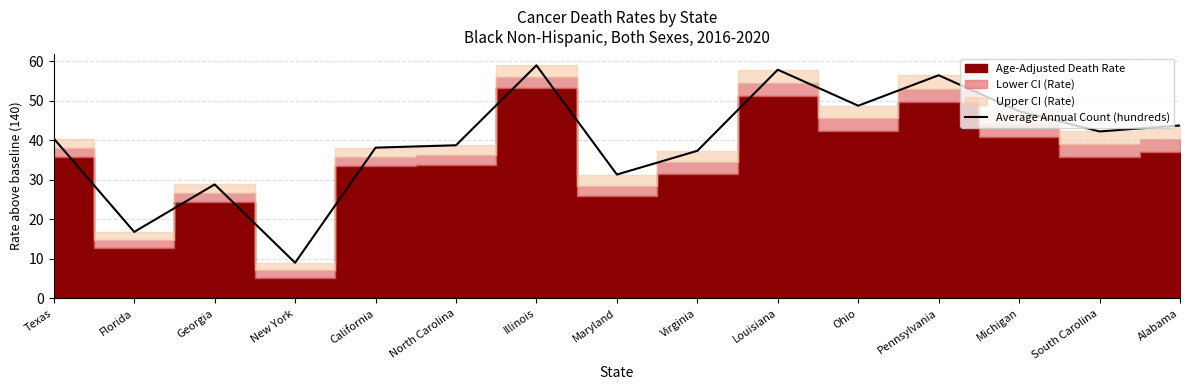

Reading right to left, list all the values displayed in this chart.

43.7	42.2	47.3	56.4	48.7	57.8	37.3	31.3	58.9	38.7	38.1	9.0	28.8	16.8	40.4